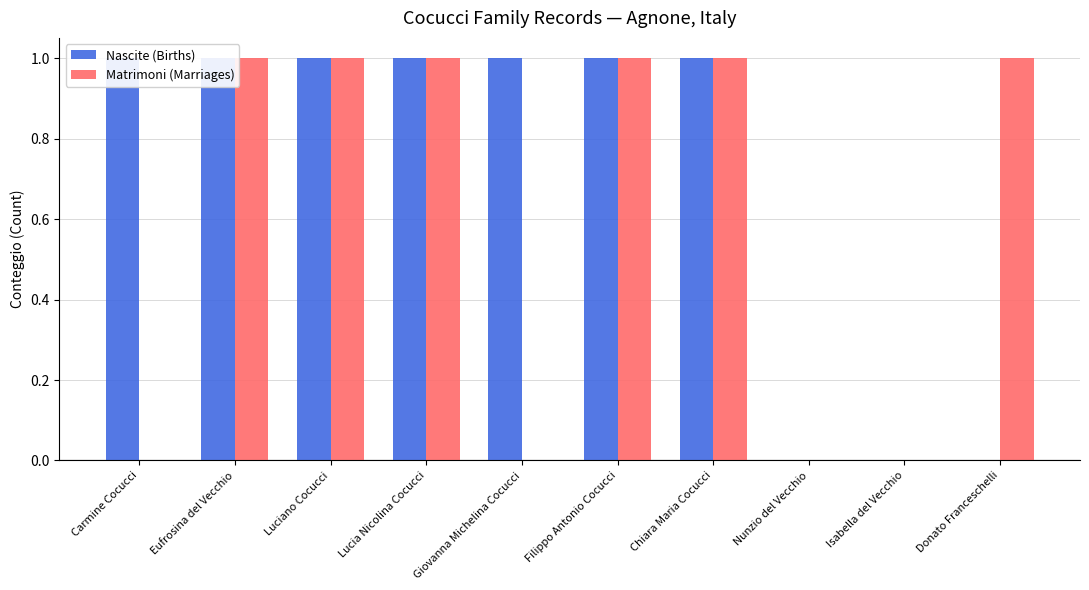

At Chiara Maria Cocucci, list the series in order from largest to smallest.

Nascite (Births), Matrimoni (Marriages)